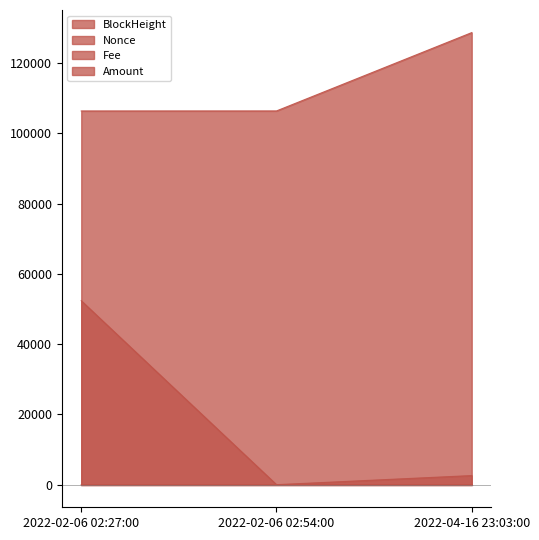

Reading left to right, transcribe all the data shown in this chart.

BlockHeight: 2022-02-06 02:27:00=106405.0	2022-02-06 02:54:00=106413.0	2022-04-16 23:03:00=128715.0
Nonce: 2022-02-06 02:27:00=52372.0	2022-02-06 02:54:00=0.0	2022-04-16 23:03:00=2592.0
Fee: 2022-02-06 02:27:00=0.0	2022-02-06 02:54:00=0.0	2022-04-16 23:03:00=0.0
Amount: 2022-02-06 02:27:00=29.6	2022-02-06 02:54:00=28.6	2022-04-16 23:03:00=0.0